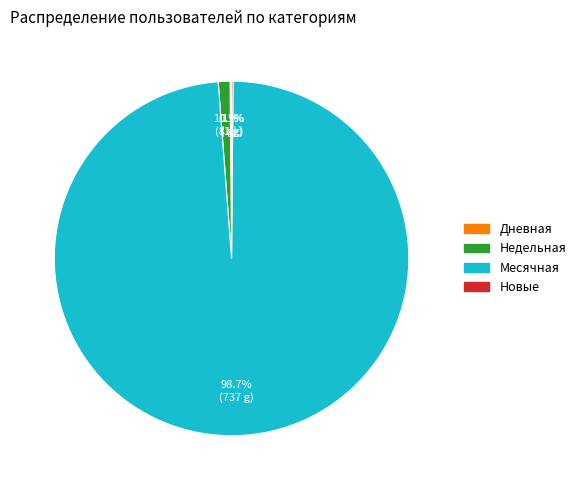

Is there any slice that represents more than half of the pie?

Yes